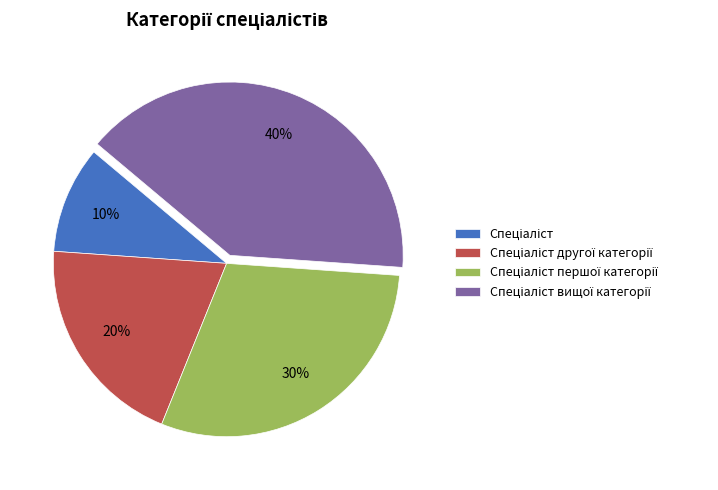

To the nearest percent, what is the average slice percentage?

25%